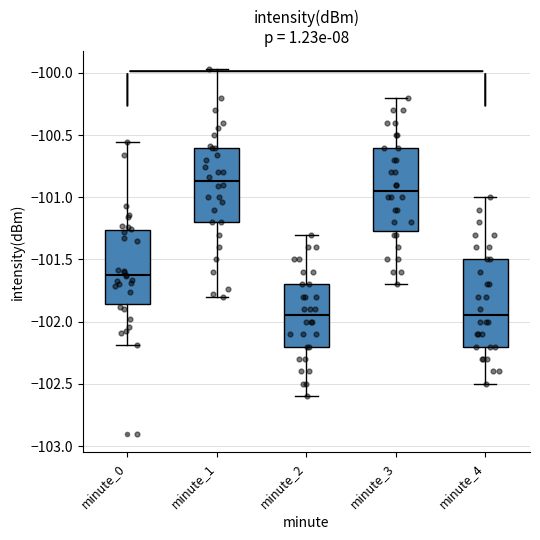

Reading left to right, transcribe this box plot: for each box, give where its median line is, the range the box spans, and where its two whiskers end, as read against the y-axis. The values are not printed on the chart, so give them approximately, as read against the axis.

minute_0: median -101.65, box -101.85 to -101.25, whiskers -102.20 to -100.55
minute_1: median -100.85, box -101.20 to -100.60, whiskers -101.80 to -99.95
minute_2: median -101.95, box -102.20 to -101.70, whiskers -102.60 to -101.30
minute_3: median -100.95, box -101.25 to -100.60, whiskers -101.70 to -100.20
minute_4: median -101.95, box -102.20 to -101.50, whiskers -102.50 to -101.00